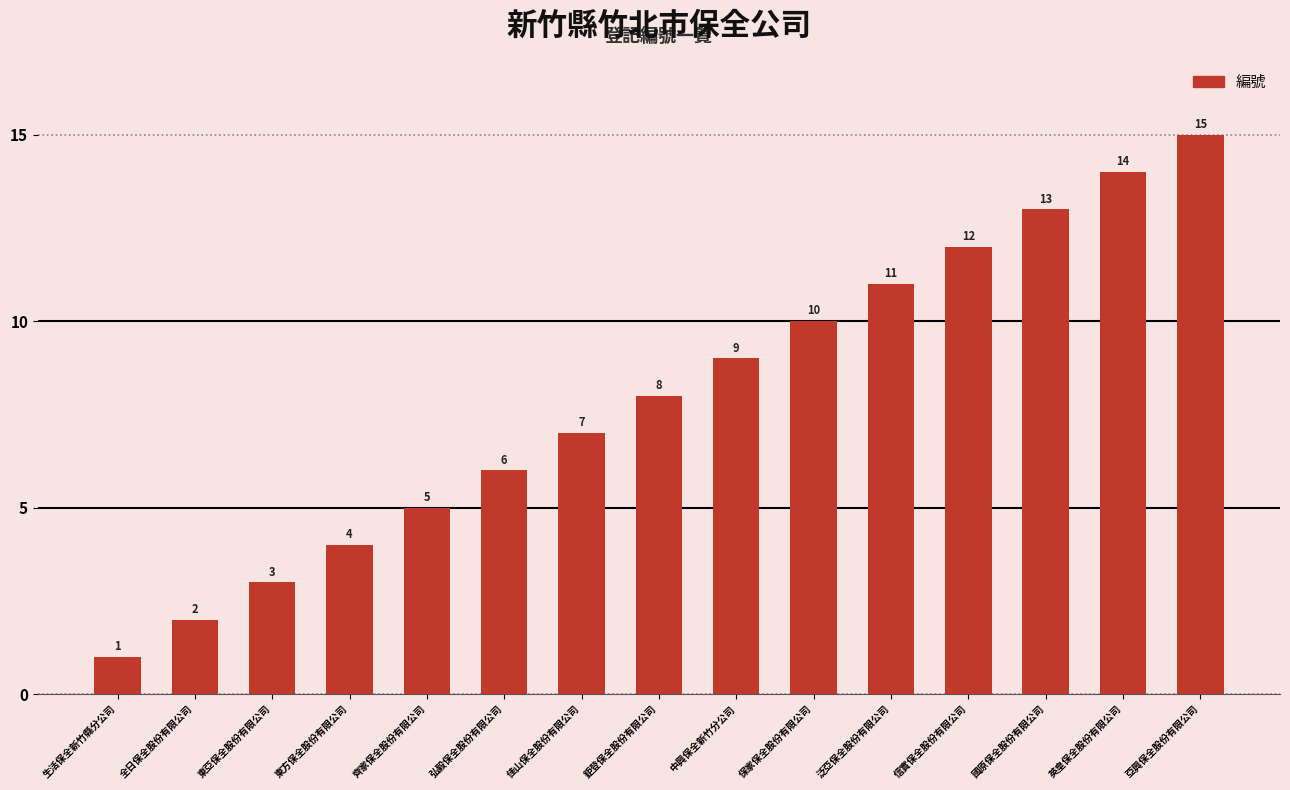

Are the bars grouped side by side (vs. stacked)?

No